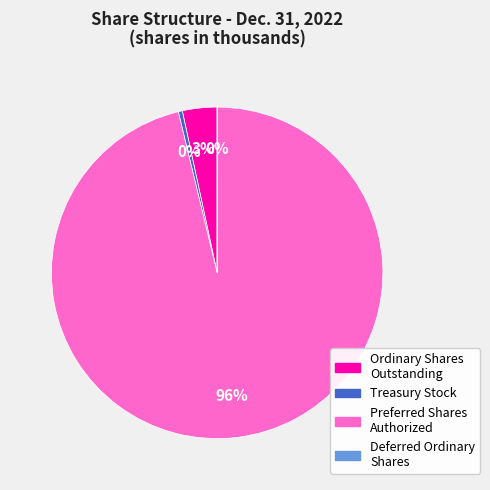

Does any single category account for the majority?

Yes